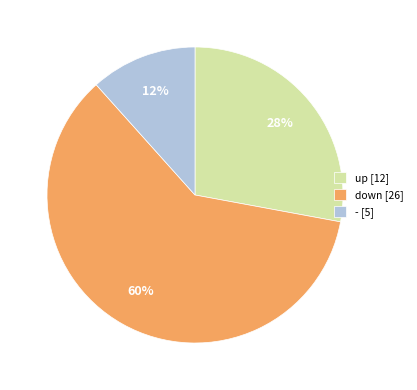

True or false: - accounts for 1% of the total.

False